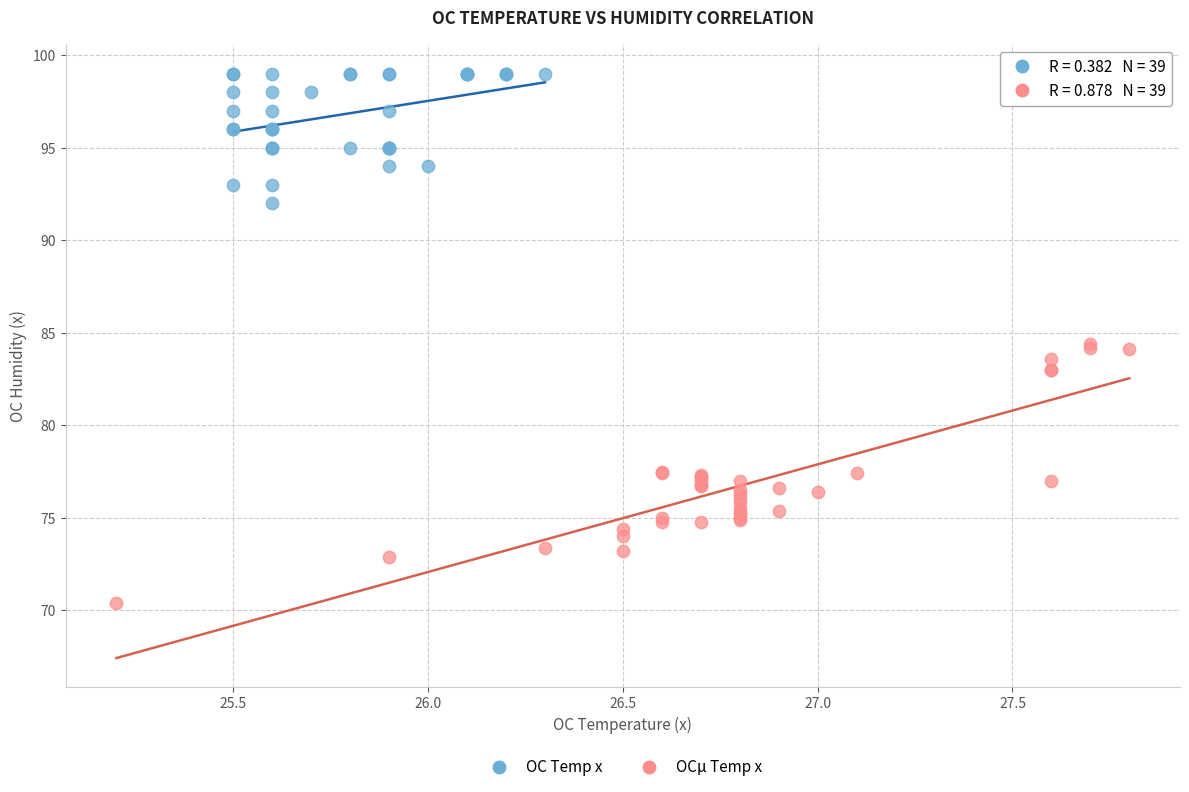

Which series reaches the maximum Y coordinate?

OC Temp x